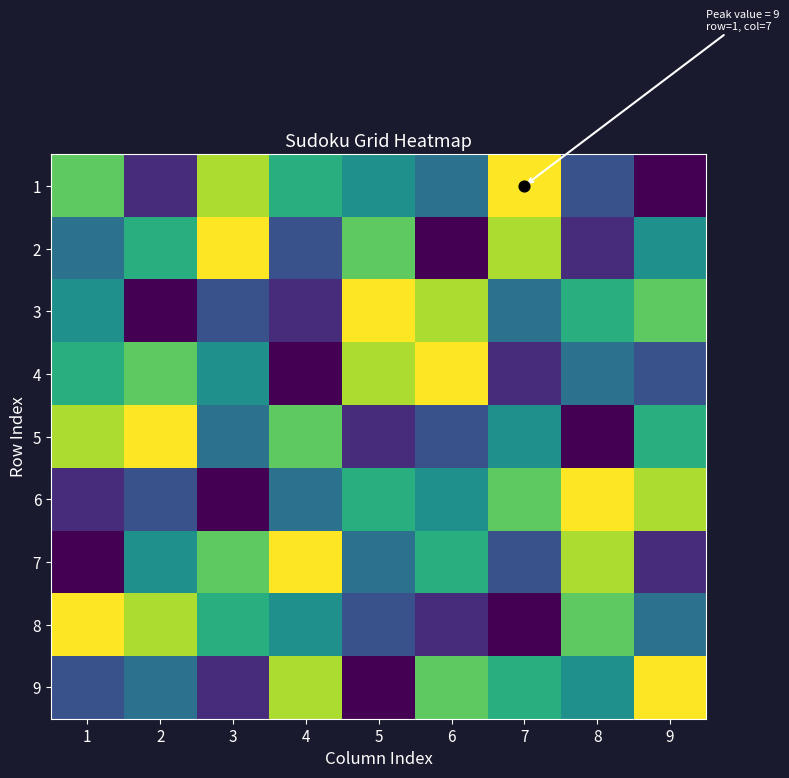

Reading left to right, transcribe all the data shown in this chart.

1: 1=7	2=2	3=8	4=6	5=5	6=4	7=9	8=3	9=1
2: 1=4	2=6	3=9	4=3	5=7	6=1	7=8	8=2	9=5
3: 1=5	2=1	3=3	4=2	5=9	6=8	7=4	8=6	9=7
4: 1=6	2=7	3=5	4=1	5=8	6=9	7=2	8=4	9=3
5: 1=8	2=9	3=4	4=7	5=2	6=3	7=5	8=1	9=6
6: 1=2	2=3	3=1	4=4	5=6	6=5	7=7	8=9	9=8
7: 1=1	2=5	3=7	4=9	5=4	6=6	7=3	8=8	9=2
8: 1=9	2=8	3=6	4=5	5=3	6=2	7=1	8=7	9=4
9: 1=3	2=4	3=2	4=8	5=1	6=7	7=6	8=5	9=9